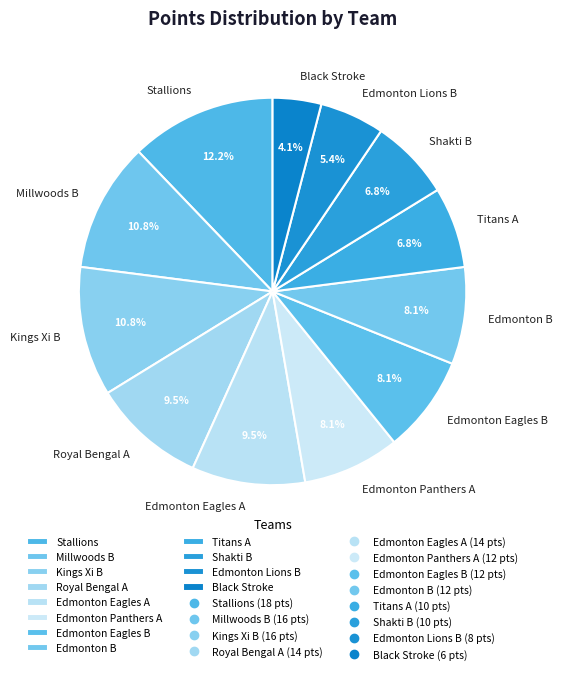

How many slices are in this pie chart?

12